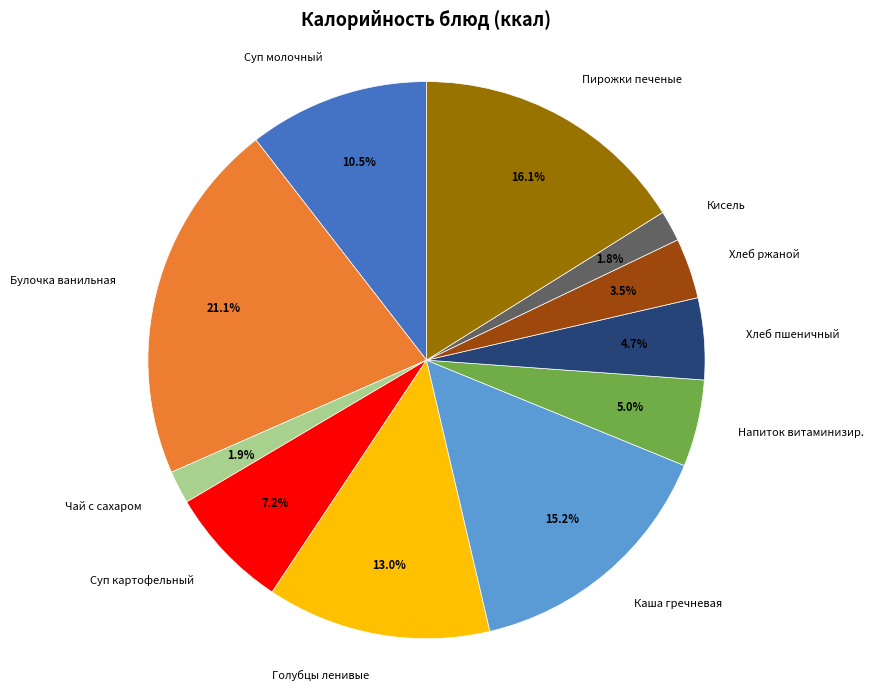

What is the largest slice in the pie chart?

Булочка ванильная